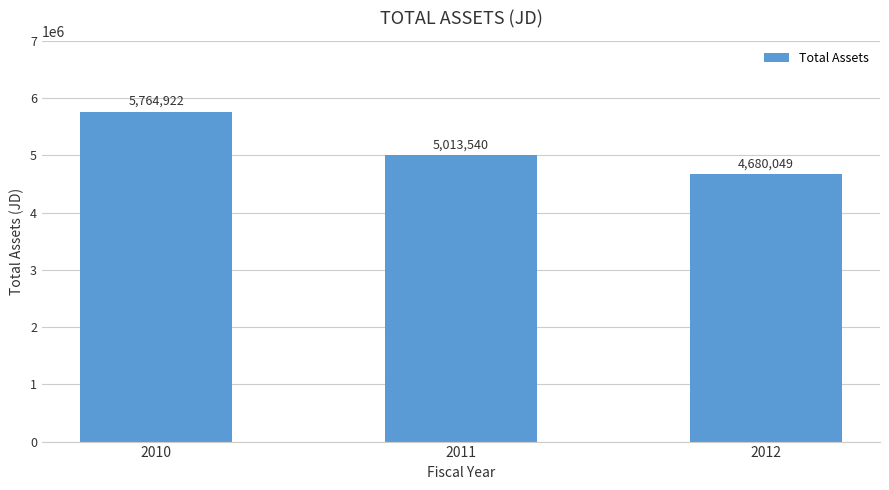

Reading right to left, transcribe all the data shown in this chart.

4680049	5013540	5764922